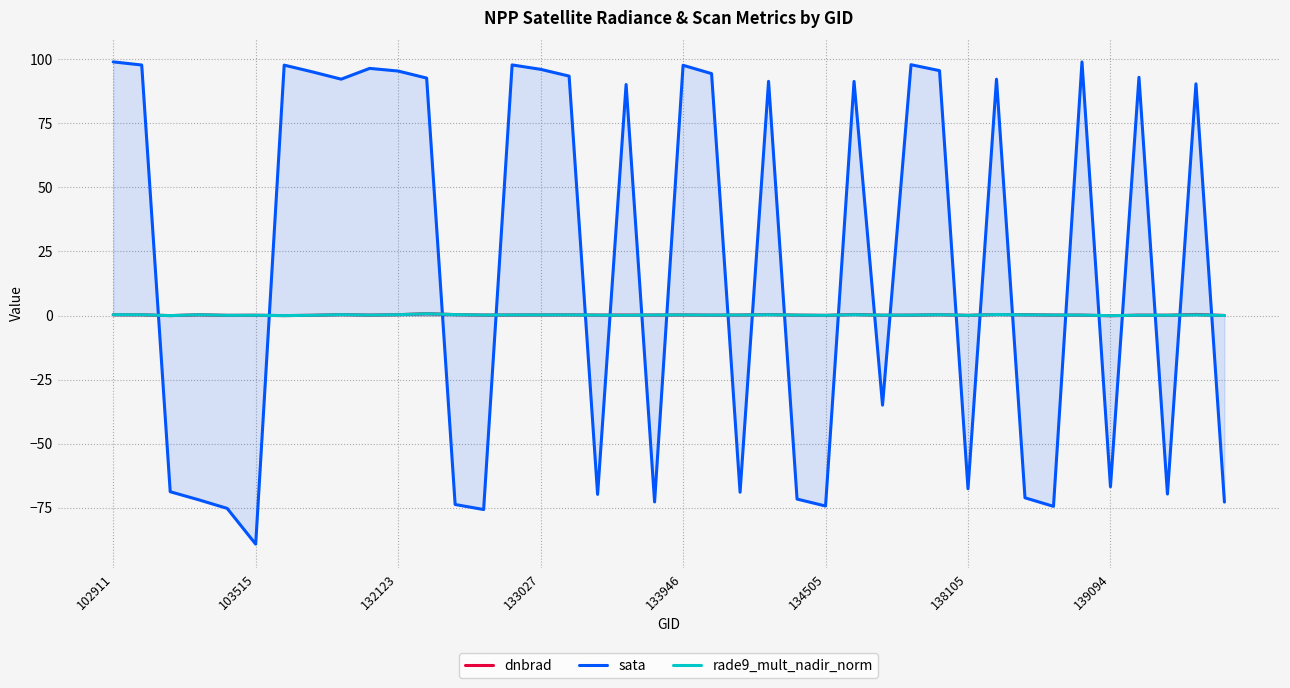

True or false: sata has a value of -69.6 at 37.

True